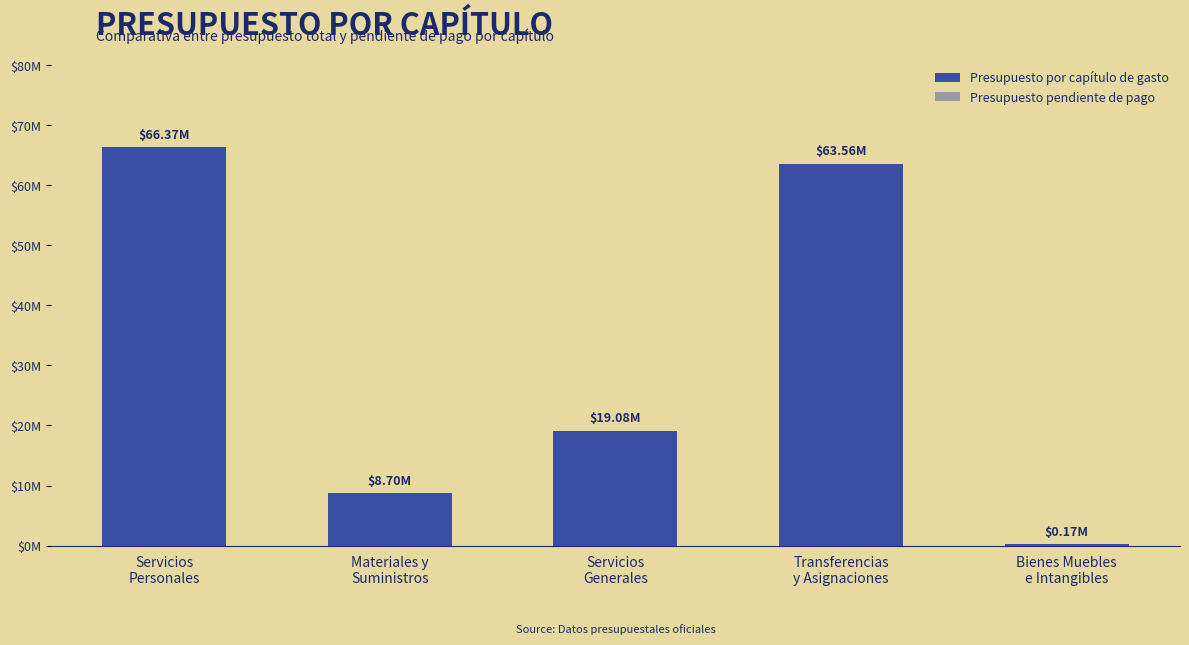

Is it true that Presupuesto por capítulo de gasto equals 110903903 at Servicios
Personales?

False